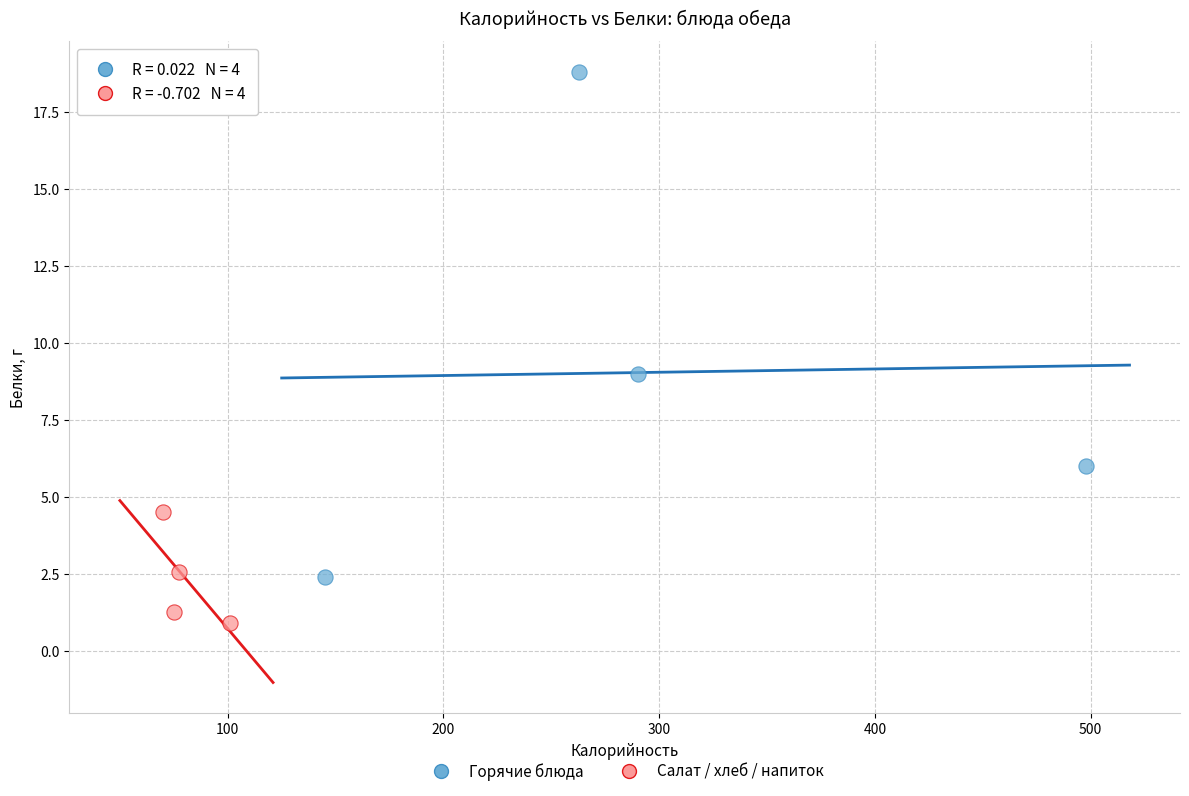

Which series reaches the minimum Y coordinate?

Салат / хлеб / напиток